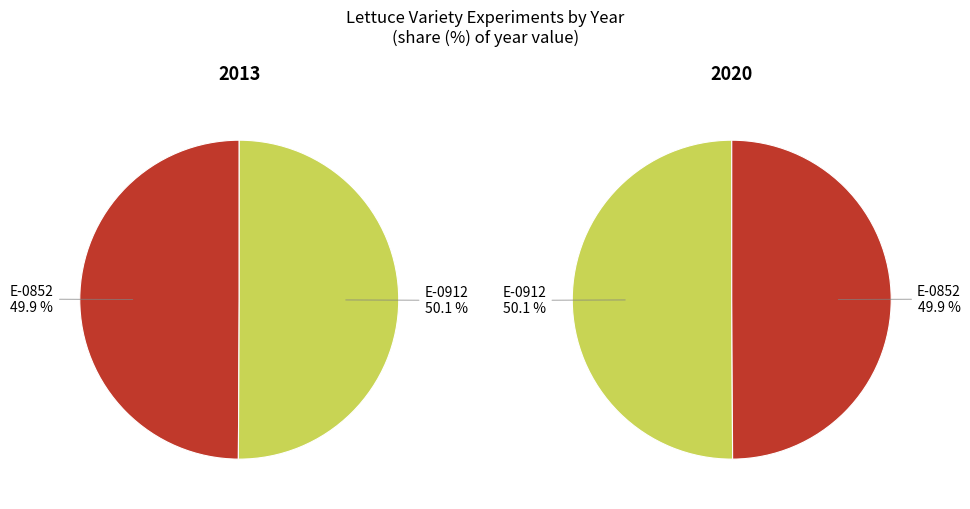

What is the largest slice in the pie chart?

E-0912